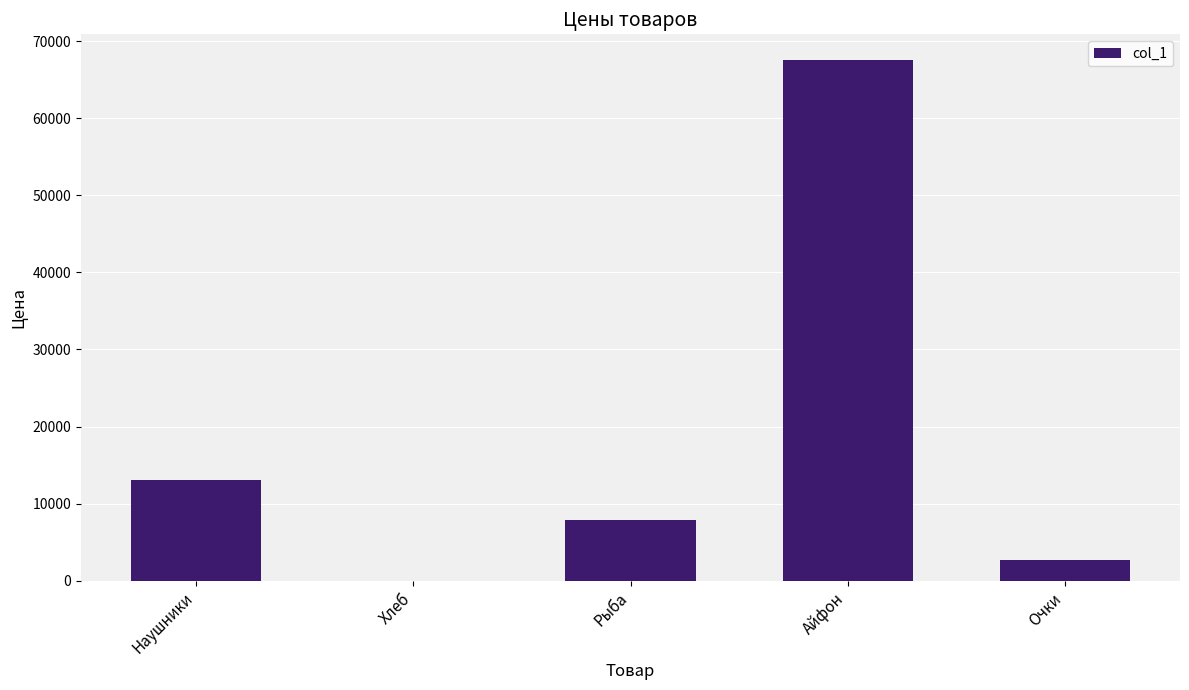

What is the greatest value displayed?

67500